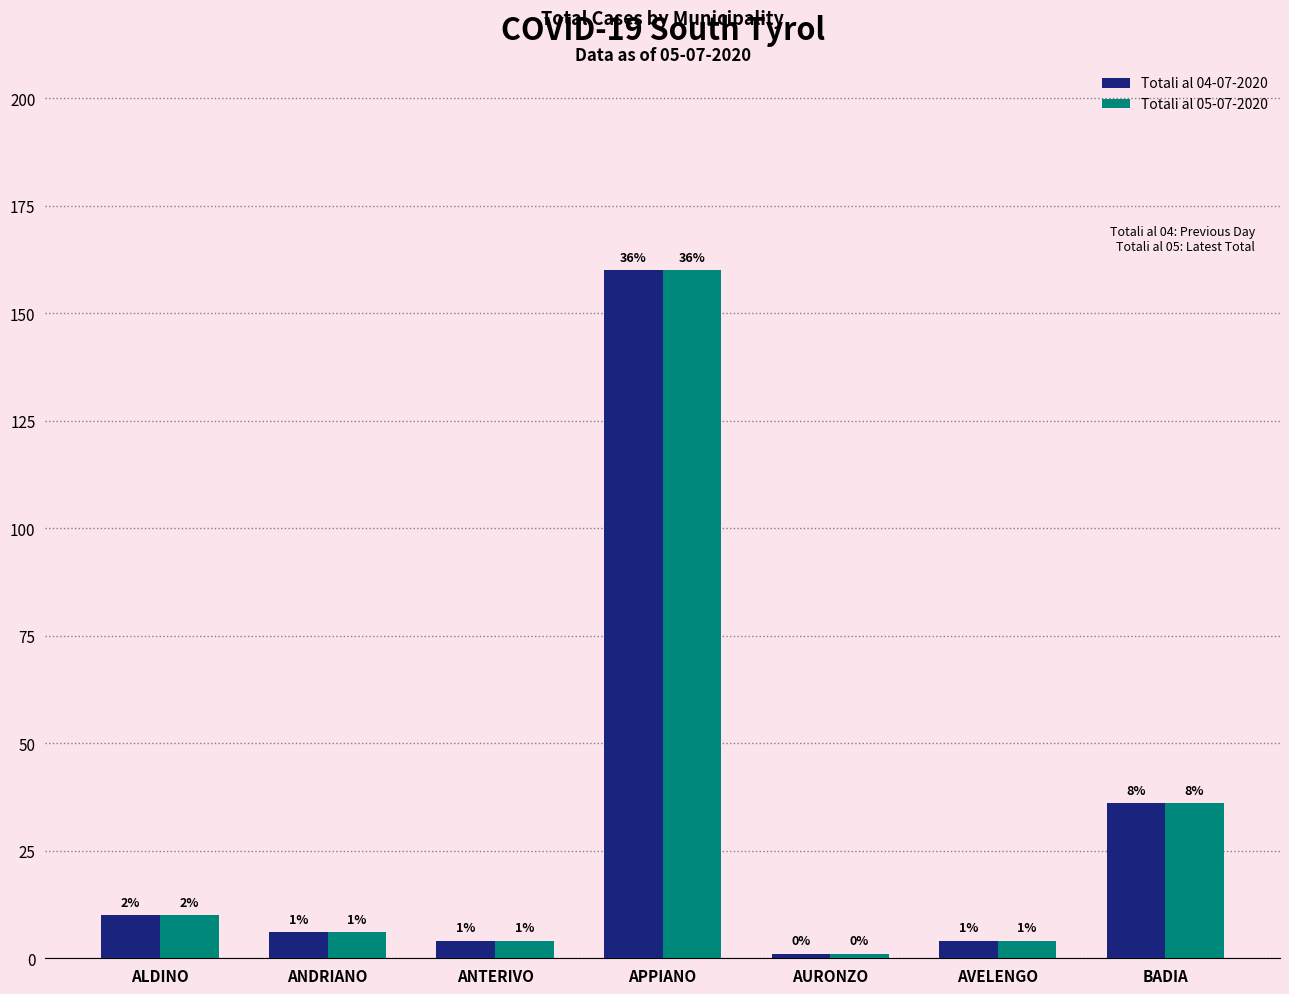

What is the label of the 6th bar from the left?

AVELENGO